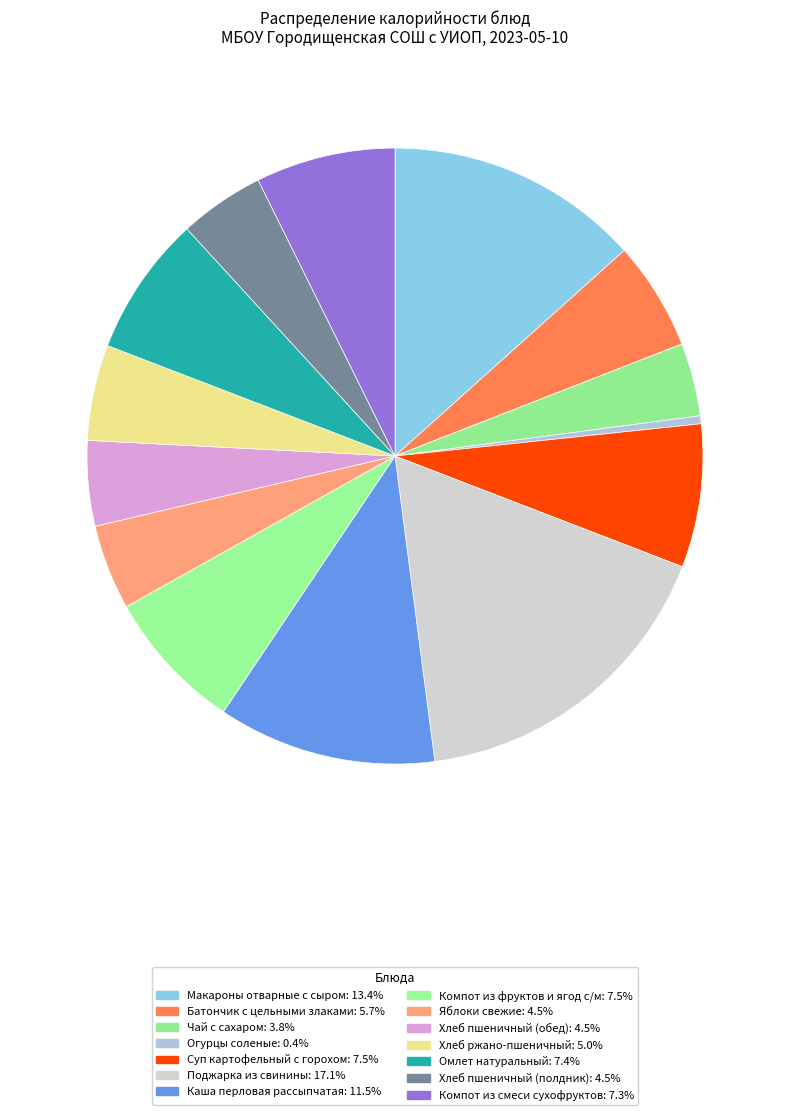

How many segments does this pie chart have?

14